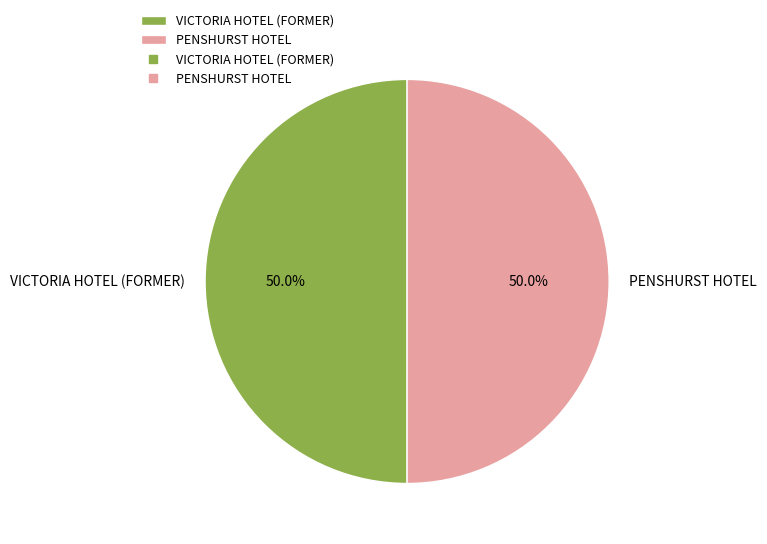

What percentage is NOT represented by PENSHURST HOTEL?

50.0%